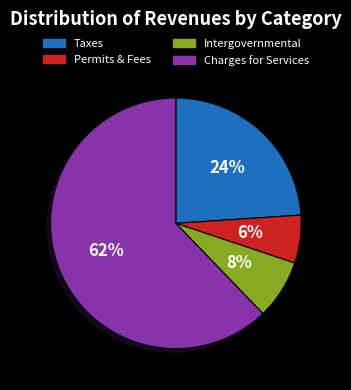

To the nearest percent, what is the difference between the largest and smallest slice percentages?

56%